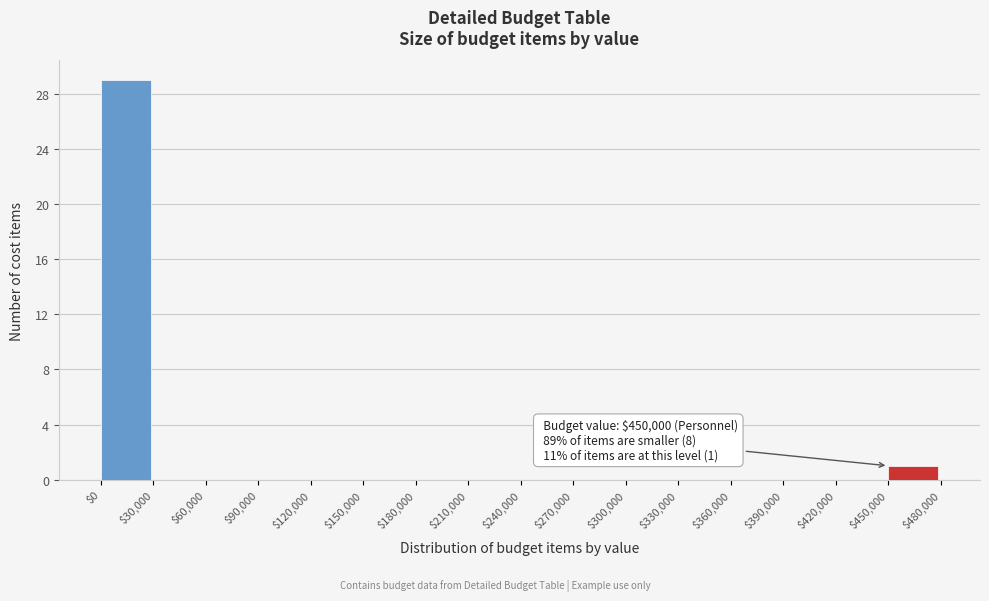

Over which range of the x-axis is the bar tallest?

$0 to $30,000